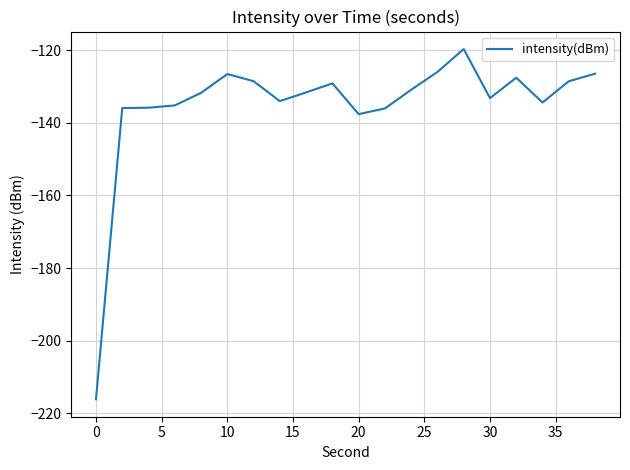

What is the greatest value displayed?

-119.7